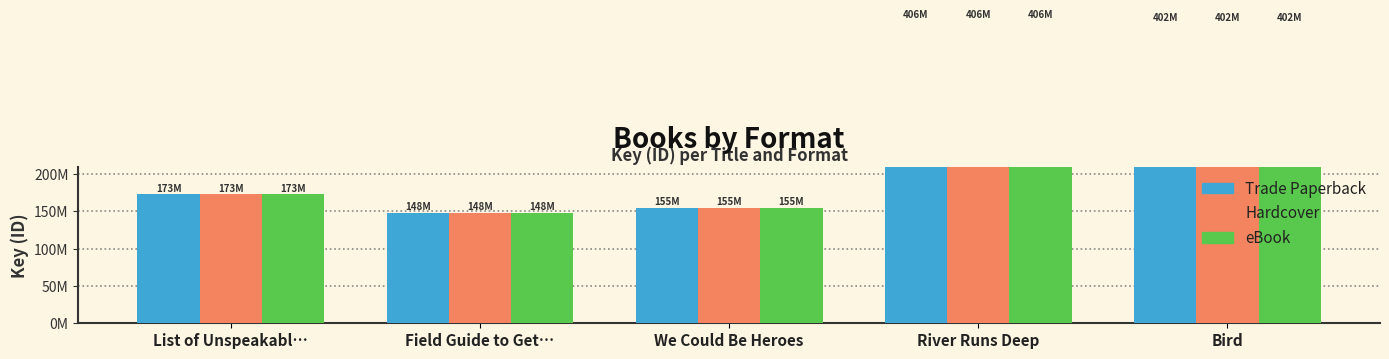

Read the Hardcover value at River Runs Deep, to the nearest 100.

405680700